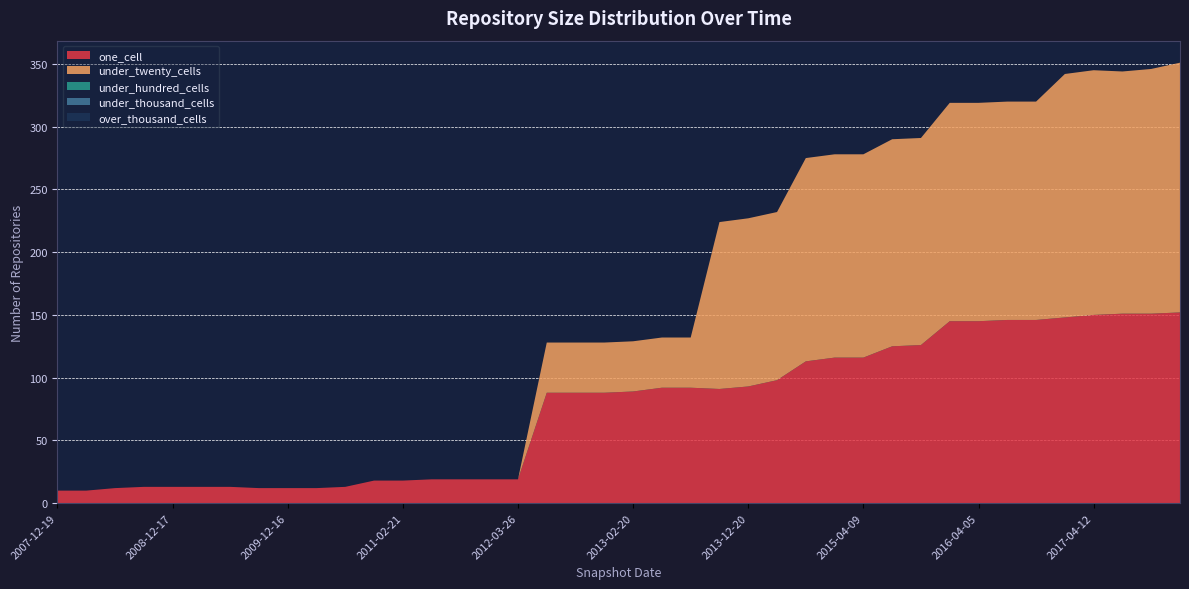

Reading left to right, extract all data points from this chart.

one_cell: 2007-12-19=10	2008-04-01=10	2008-06-27=12	2008-10-10=13	2008-12-17=13	2009-04-06=13	2009-06-17=13	2009-09-25=12	2009-12-16=12	2010-04-01=12	2010-07-26=13	2010-11-17=18	2011-02-21=18	2011-06-10=19	2011-09-05=19	2012-01-18=19	2012-03-26=19	2012-07-13=88	2012-10-31=88	2012-12-11=88	2013-02-20=89	2013-05-21=92	2013-07-09=92	2013-09-10=91	2013-12-20=93	2014-03-28=98	2014-09-08=113	2015-01-19=116	2015-04-09=116	2015-07-03=125	2015-10-01=126	2016-01-04=145	2016-04-05=145	2016-07-04=146	2016-10-07=146	2016-12-27=148	2017-04-12=150	2017-07-24=151	2017-10-12=151	2017-12-22=152
under_twenty_cells: 2007-12-19=0	2008-04-01=0	2008-06-27=0	2008-10-10=0	2008-12-17=0	2009-04-06=0	2009-06-17=0	2009-09-25=0	2009-12-16=0	2010-04-01=0	2010-07-26=0	2010-11-17=0	2011-02-21=0	2011-06-10=0	2011-09-05=0	2012-01-18=0	2012-03-26=0	2012-07-13=40	2012-10-31=40	2012-12-11=40	2013-02-20=40	2013-05-21=40	2013-07-09=40	2013-09-10=133	2013-12-20=134	2014-03-28=134	2014-09-08=162	2015-01-19=162	2015-04-09=162	2015-07-03=165	2015-10-01=165	2016-01-04=174	2016-04-05=174	2016-07-04=174	2016-10-07=174	2016-12-27=194	2017-04-12=195	2017-07-24=193	2017-10-12=195	2017-12-22=199
under_hundred_cells: 2007-12-19=0	2008-04-01=0	2008-06-27=0	2008-10-10=0	2008-12-17=0	2009-04-06=0	2009-06-17=0	2009-09-25=0	2009-12-16=0	2010-04-01=0	2010-07-26=0	2010-11-17=0	2011-02-21=0	2011-06-10=0	2011-09-05=0	2012-01-18=0	2012-03-26=0	2012-07-13=0	2012-10-31=0	2012-12-11=0	2013-02-20=0	2013-05-21=0	2013-07-09=0	2013-09-10=0	2013-12-20=0	2014-03-28=0	2014-09-08=0	2015-01-19=0	2015-04-09=0	2015-07-03=0	2015-10-01=0	2016-01-04=0	2016-04-05=0	2016-07-04=0	2016-10-07=0	2016-12-27=0	2017-04-12=0	2017-07-24=0	2017-10-12=0	2017-12-22=0
under_thousand_cells: 2007-12-19=0	2008-04-01=0	2008-06-27=0	2008-10-10=0	2008-12-17=0	2009-04-06=0	2009-06-17=0	2009-09-25=0	2009-12-16=0	2010-04-01=0	2010-07-26=0	2010-11-17=0	2011-02-21=0	2011-06-10=0	2011-09-05=0	2012-01-18=0	2012-03-26=0	2012-07-13=0	2012-10-31=0	2012-12-11=0	2013-02-20=0	2013-05-21=0	2013-07-09=0	2013-09-10=0	2013-12-20=0	2014-03-28=0	2014-09-08=0	2015-01-19=0	2015-04-09=0	2015-07-03=0	2015-10-01=0	2016-01-04=0	2016-04-05=0	2016-07-04=0	2016-10-07=0	2016-12-27=0	2017-04-12=0	2017-07-24=0	2017-10-12=0	2017-12-22=0
over_thousand_cells: 2007-12-19=0	2008-04-01=0	2008-06-27=0	2008-10-10=0	2008-12-17=0	2009-04-06=0	2009-06-17=0	2009-09-25=0	2009-12-16=0	2010-04-01=0	2010-07-26=0	2010-11-17=0	2011-02-21=0	2011-06-10=0	2011-09-05=0	2012-01-18=0	2012-03-26=0	2012-07-13=0	2012-10-31=0	2012-12-11=0	2013-02-20=0	2013-05-21=0	2013-07-09=0	2013-09-10=0	2013-12-20=0	2014-03-28=0	2014-09-08=0	2015-01-19=0	2015-04-09=0	2015-07-03=0	2015-10-01=0	2016-01-04=0	2016-04-05=0	2016-07-04=0	2016-10-07=0	2016-12-27=0	2017-04-12=0	2017-07-24=0	2017-10-12=0	2017-12-22=0